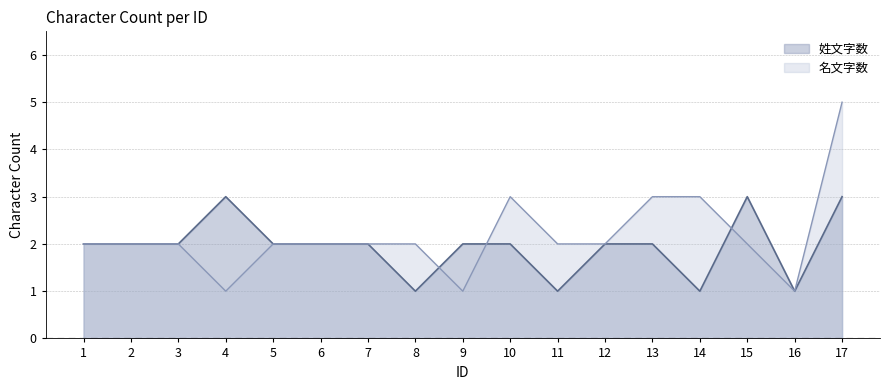

How many interior local valleys does the 名文字数 series have?

3